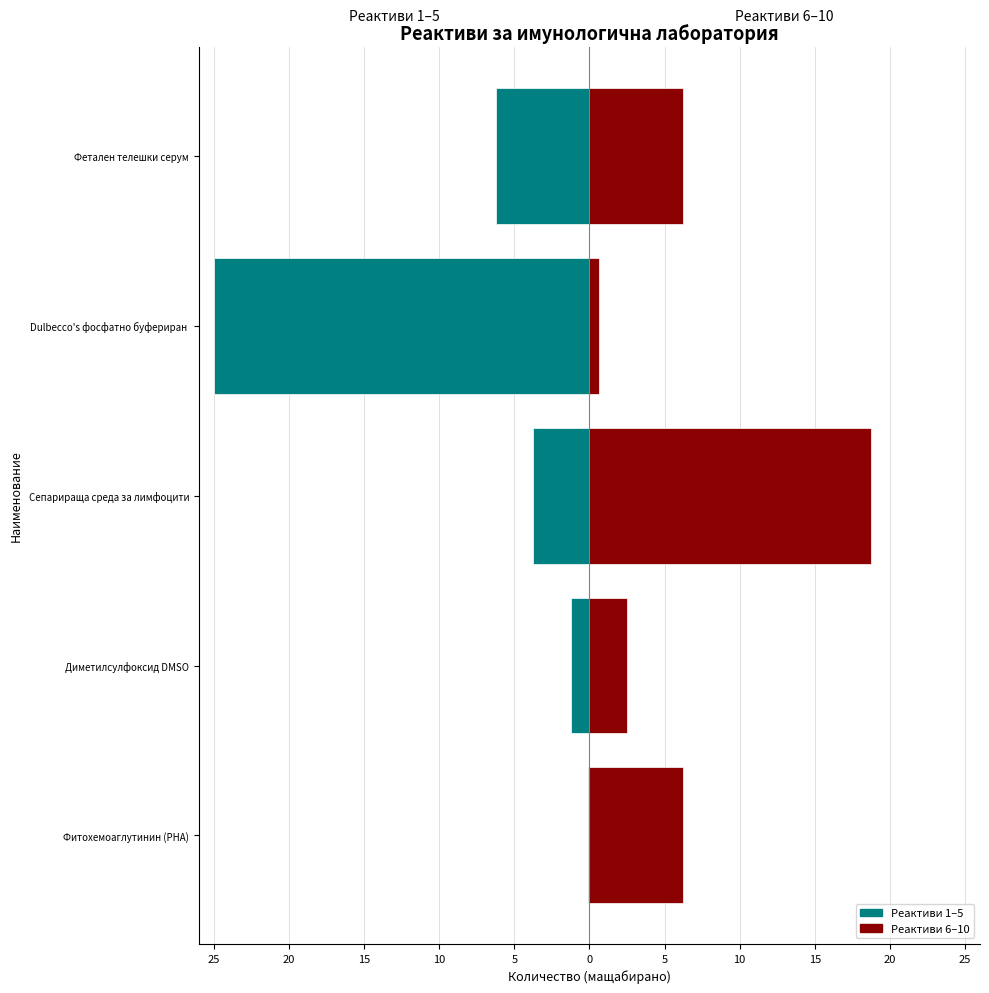

What is the difference between the maximum and minimum values in the Количество (6-10) series?

18.1